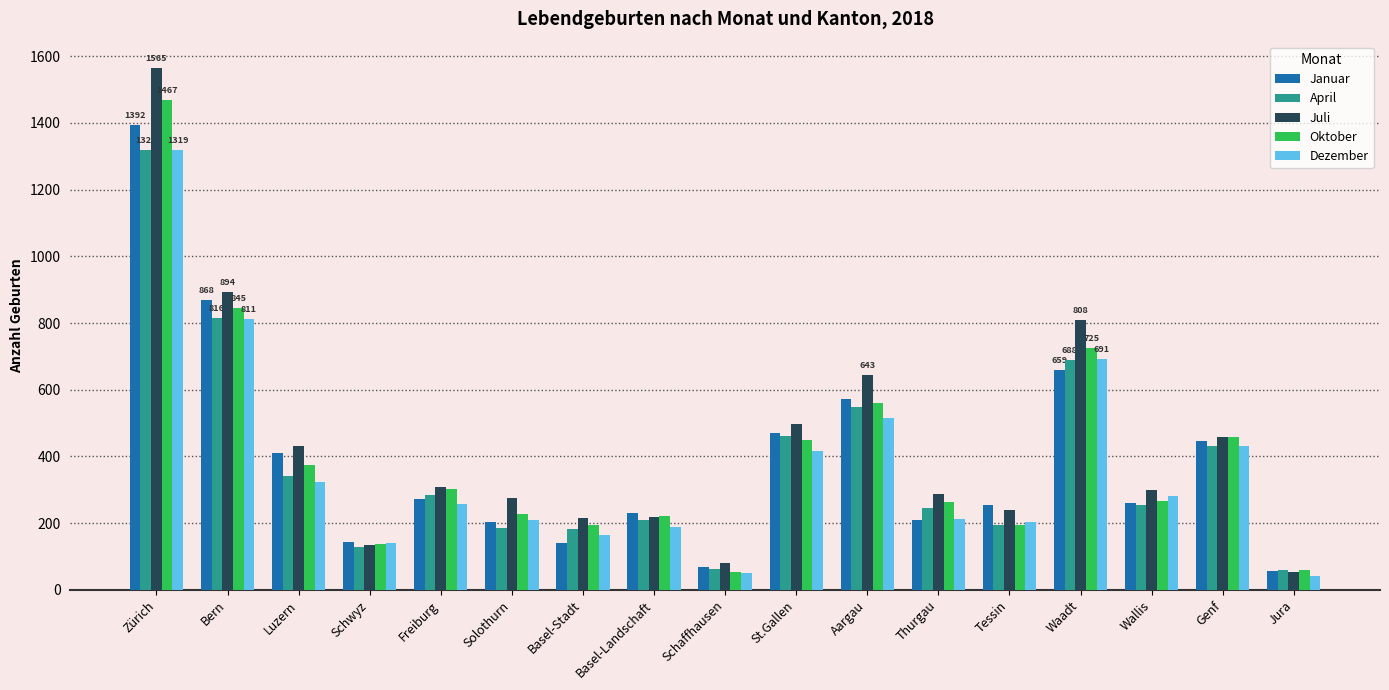

At which category is the sum across all series the highest?

Zürich